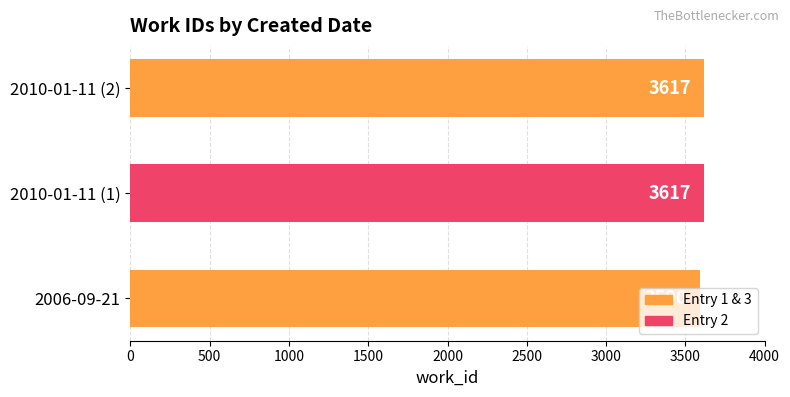

Does the chart contain stacked bars?

No